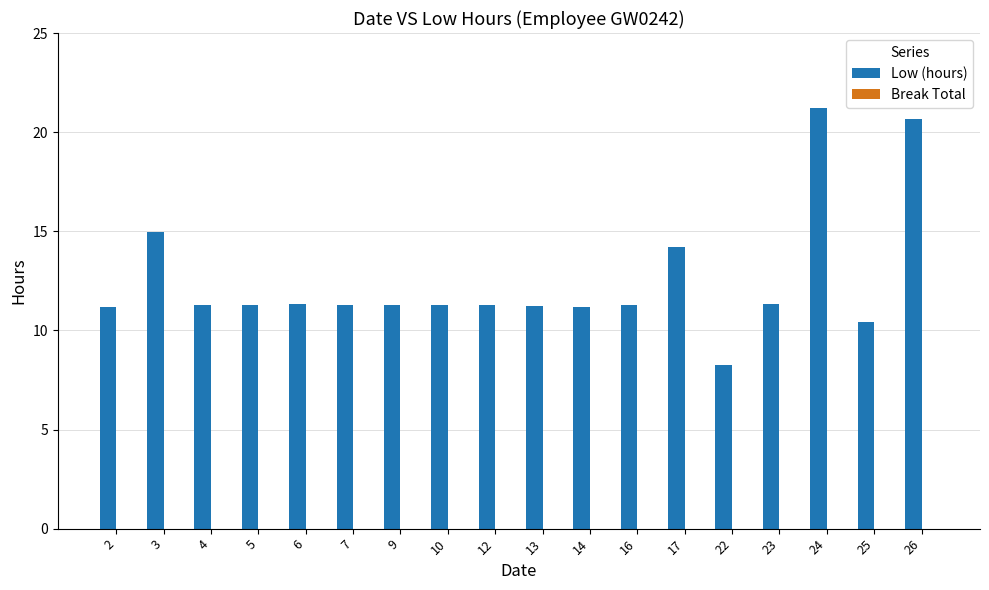

Is it true that the value at 9 is 11.3?

True